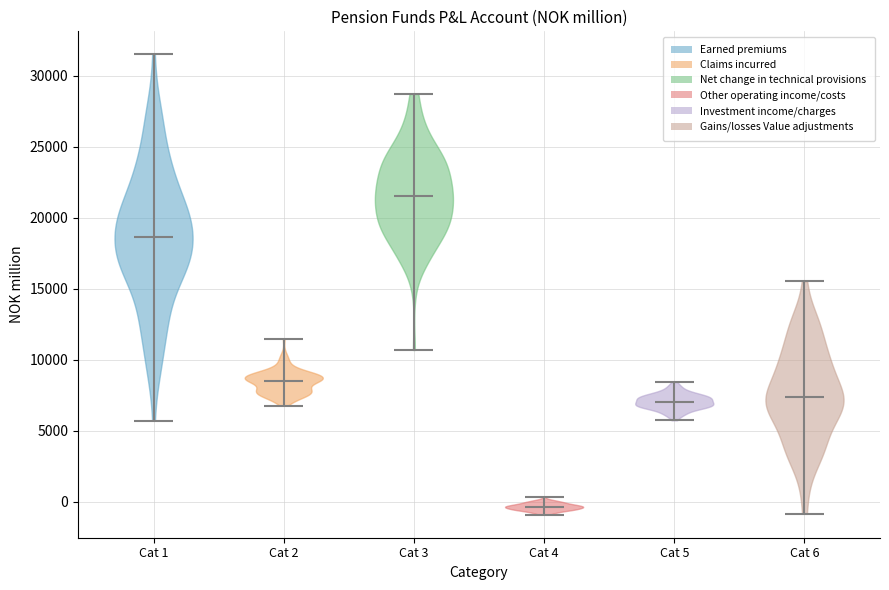

Reading left to right, read every violin against the y-axis: where its median line is, and the lowest and highest points it reaches. The values are not printed on the chart, so give them approximately, as read against the axis.

Cat 1: median line 18500, lowest point 5500, highest point 31500
Cat 2: median line 8500, lowest point 7000, highest point 11500
Cat 3: median line 21500, lowest point 10500, highest point 28500
Cat 4: median line -500, lowest point -1000, highest point 500
Cat 5: median line 7000, lowest point 5500, highest point 8500
Cat 6: median line 7500, lowest point -1000, highest point 15500